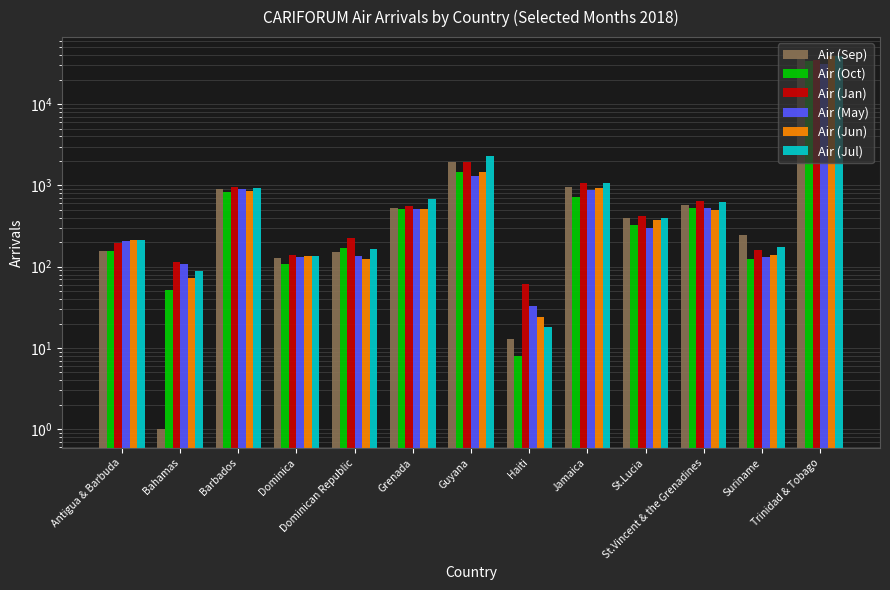

What is the highest value of the Air (Jun) series?

38712